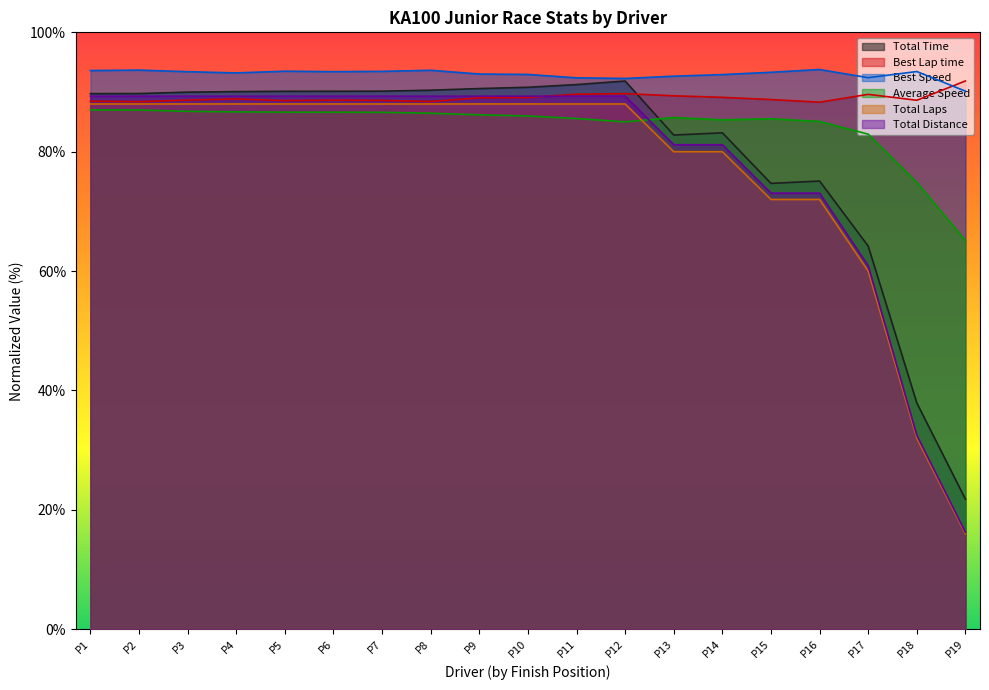

What is the sum of the Best Lap time values at P16 and P9?

177.3